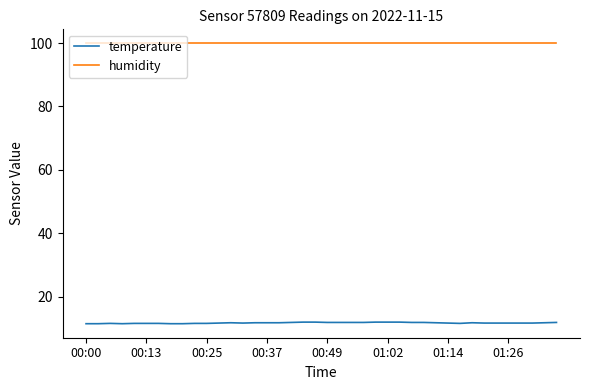

Which series has the largest range (max minus min)?

temperature